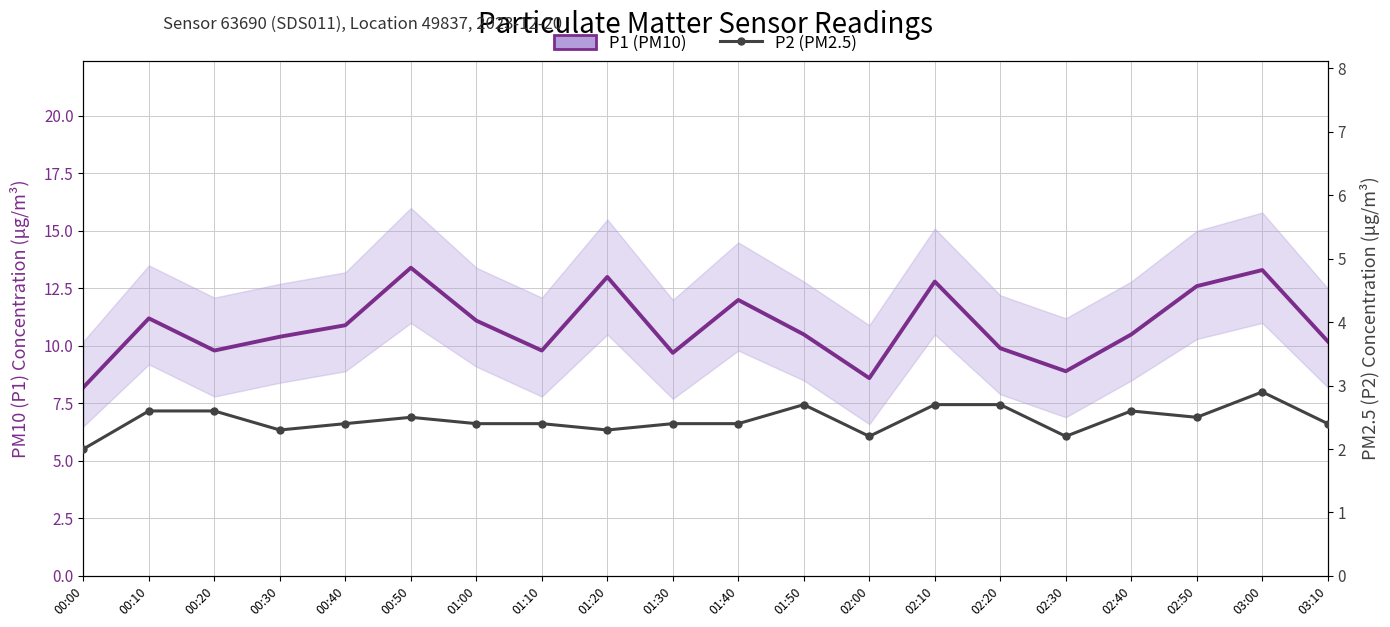

Reading right to left, extract all data points from this chart.

P1 (PM10): 03:10=10.2	03:00=13.3	02:50=12.6	02:40=10.5	02:30=8.9	02:20=9.9	02:10=12.8	02:00=8.6	01:50=10.5	01:40=12.0	01:30=9.7	01:20=13.0	01:10=9.8	01:00=11.1	00:50=13.4	00:40=10.9	00:30=10.4	00:20=9.8	00:10=11.2	00:00=8.2
P2 (PM2.5): 03:10=2.4	03:00=2.9	02:50=2.5	02:40=2.6	02:30=2.2	02:20=2.7	02:10=2.7	02:00=2.2	01:50=2.7	01:40=2.4	01:30=2.4	01:20=2.3	01:10=2.4	01:00=2.4	00:50=2.5	00:40=2.4	00:30=2.3	00:20=2.6	00:10=2.6	00:00=2.0